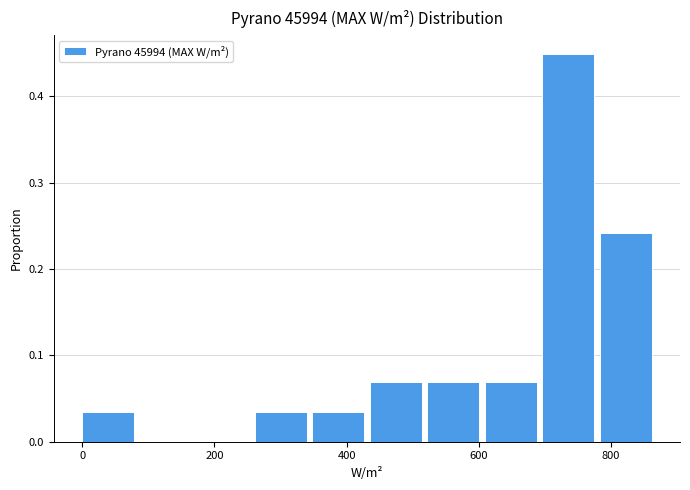

How tall is the bar that spans 260 to 340 on the x-axis? Neither the bar edges nor the heights are printed on the chart, so give them approximately, as read against the axes.

0.03